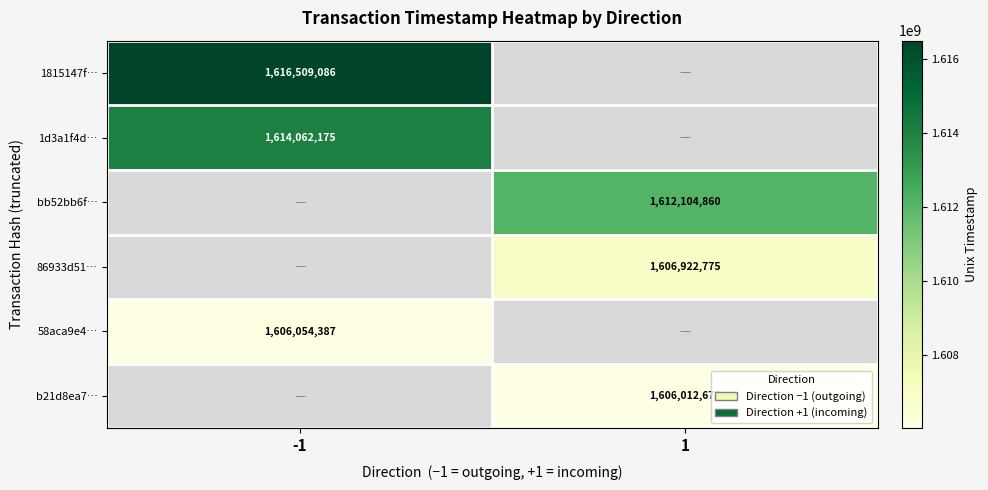

Is it true that 86933d51… equals 2266330401.2 at 1?

False